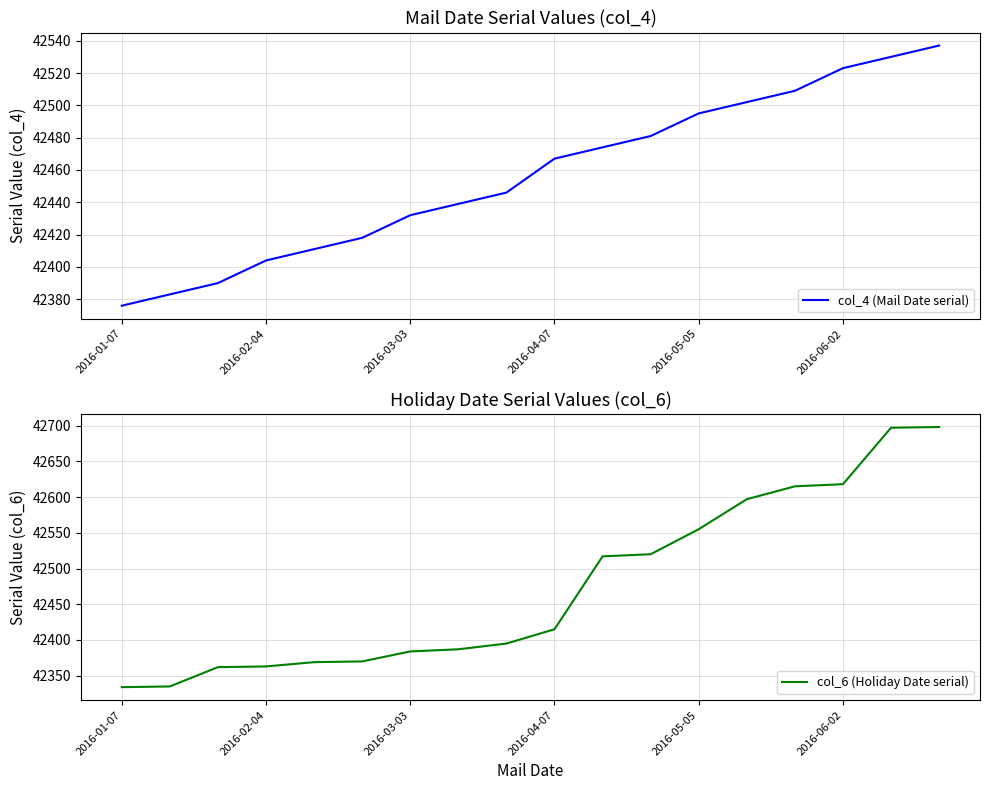

Is it true that col_6 (Holiday Date serial) equals 42697 at 16?

True